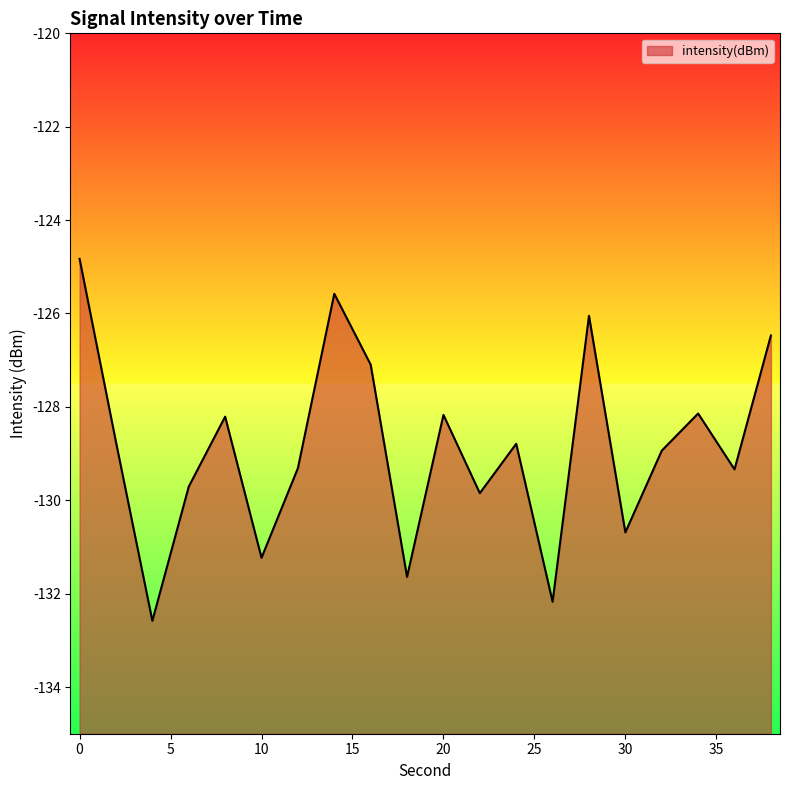

Reading left to right, transcribe all the data shown in this chart.

0=-124.8	2=-128.8	4=-132.6	6=-129.7	8=-128.2	10=-131.2	12=-129.3	14=-125.6	16=-127.1	18=-131.6	20=-128.2	22=-129.8	24=-128.8	26=-132.2	28=-126.0	30=-130.7	32=-128.9	34=-128.1	36=-129.3	38=-126.5